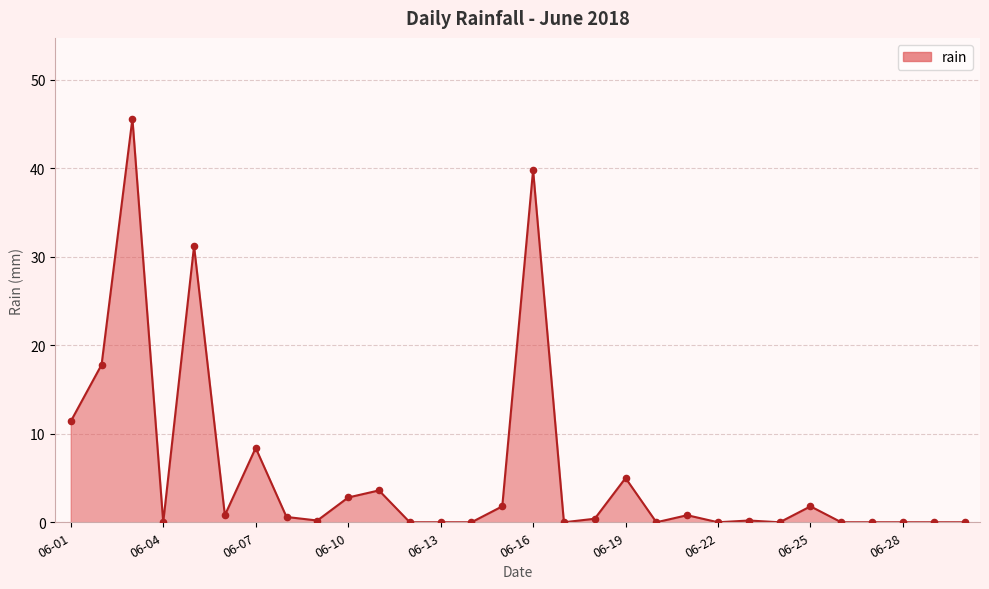

What is the difference between the maximum and minimum values?

45.6